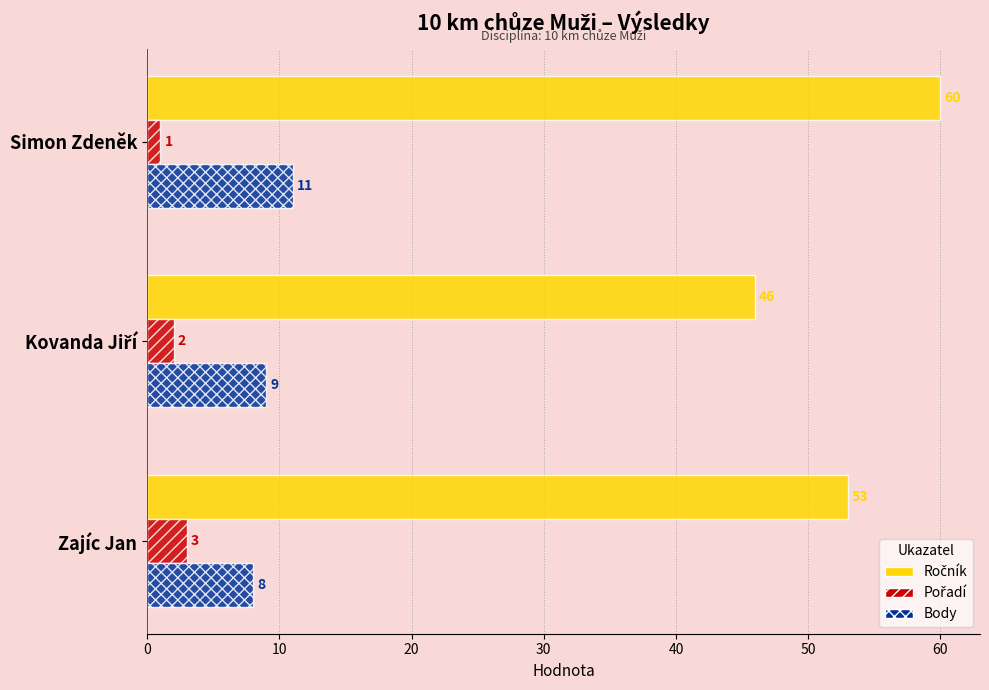

Which category has the lowest value in the Body series?

Zajíc Jan